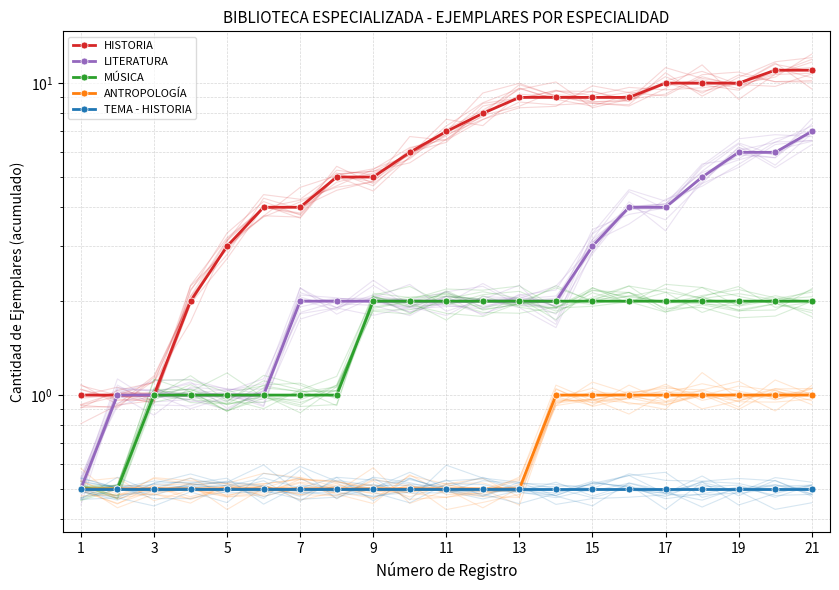

At 5, list the series in order from largest to smallest.

HISTORIA, LITERATURA, MÚSICA, ANTROPOLOGÍA, TEMA - HISTORIA